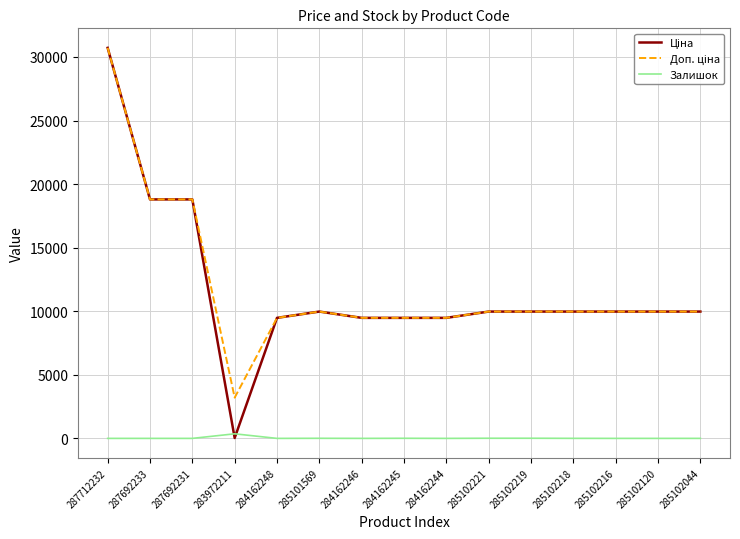

Is it true that Залишок equals 11.0 at 285102221?

True